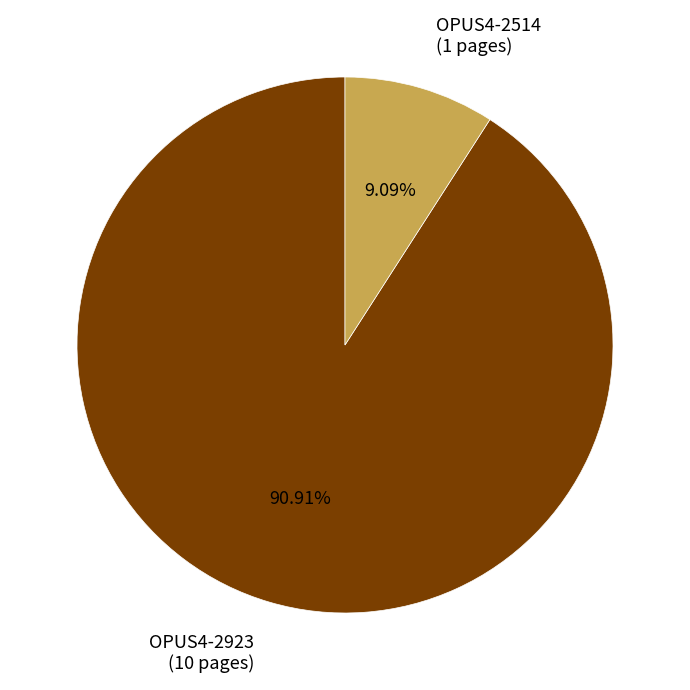

What percentage do OPUS4-2514 and OPUS4-2923 together represent?

100.0%